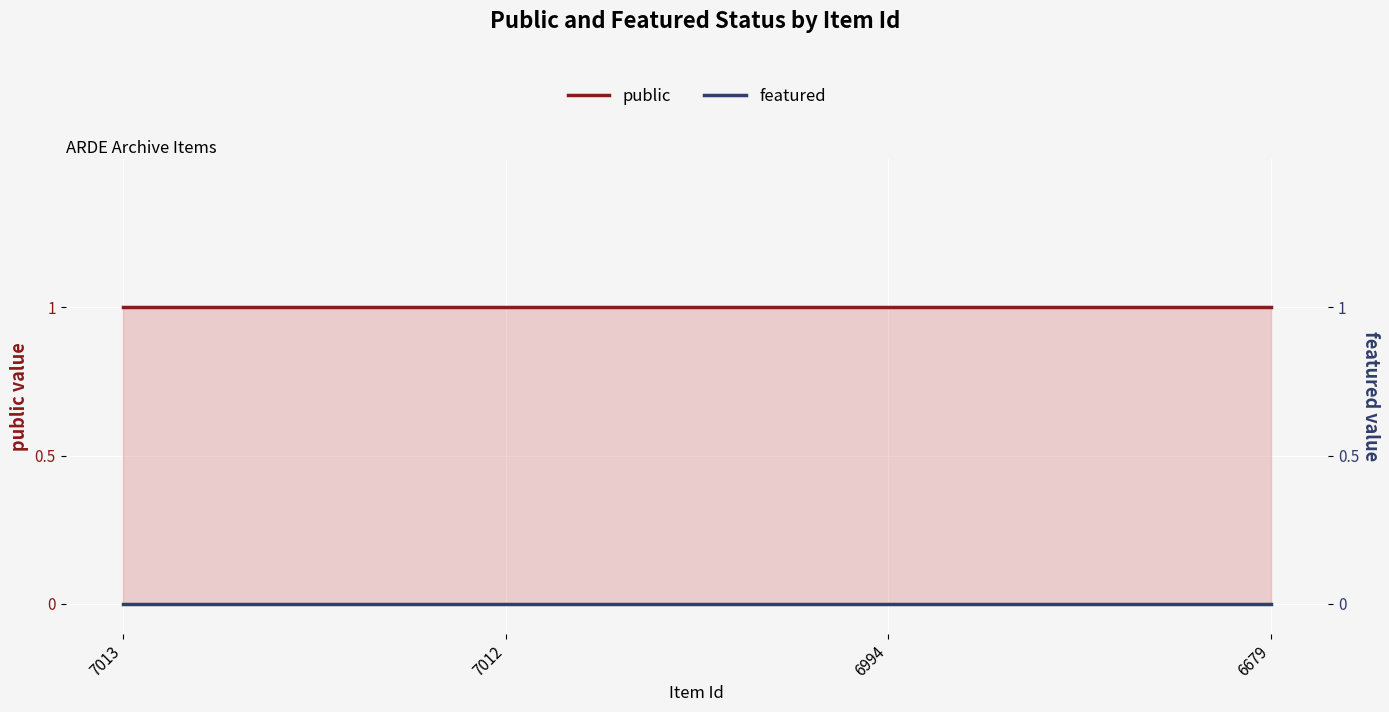

What is the approximate value of public at 6679?

1